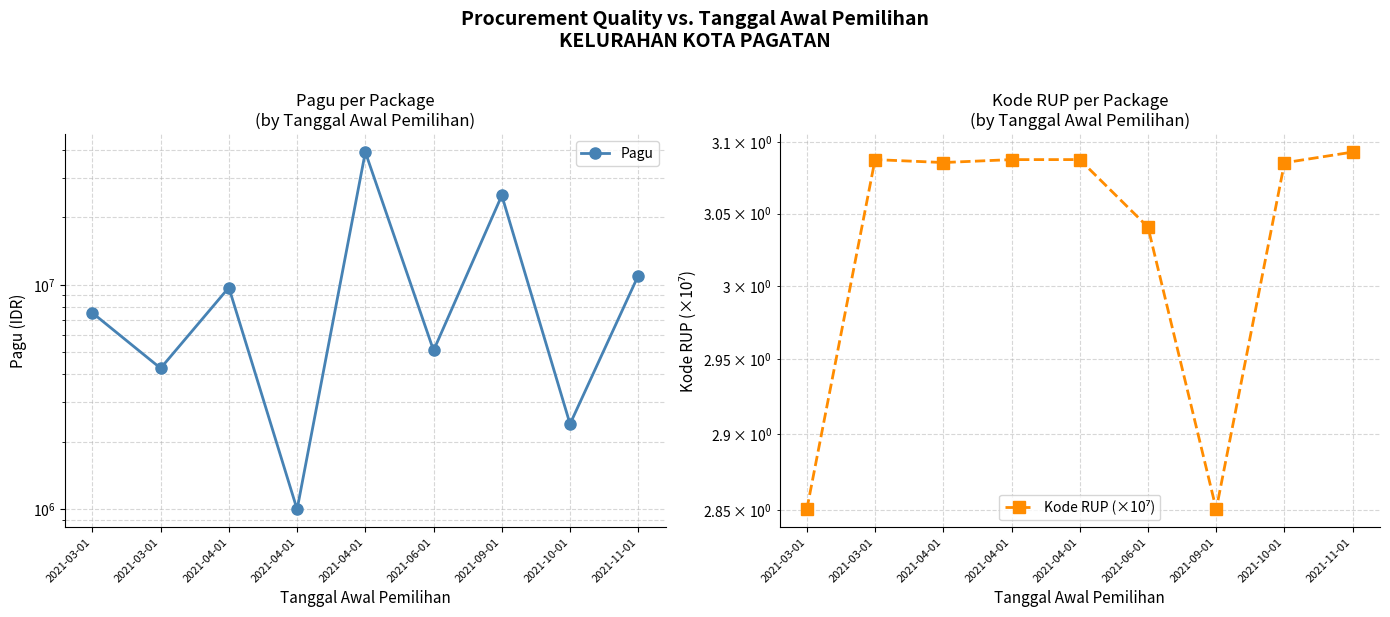

How many values in the Kode RUP (×10⁷) series exceed 3?

7